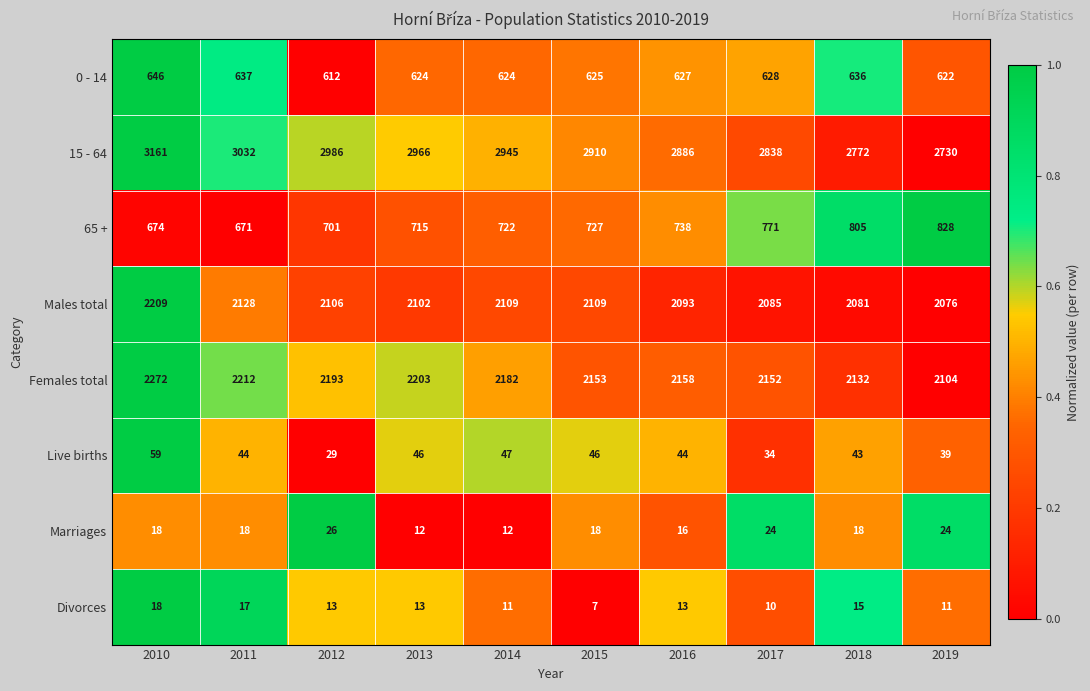

What is the difference between the highest and lowest values at 2015?

2903